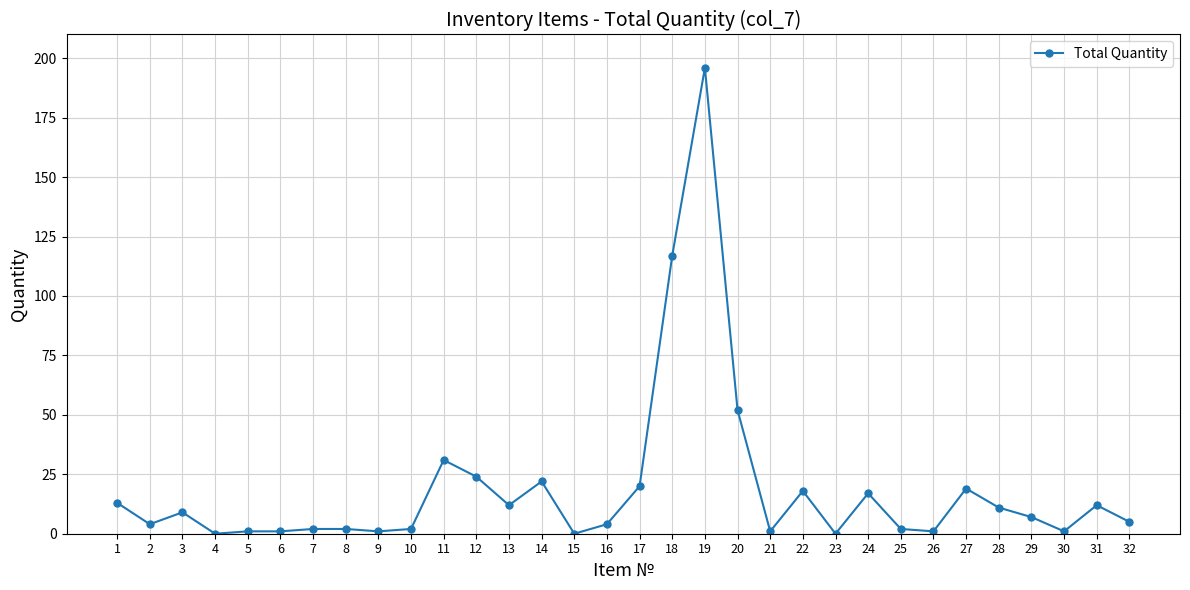

The value at 13 is 12. True or false?

True